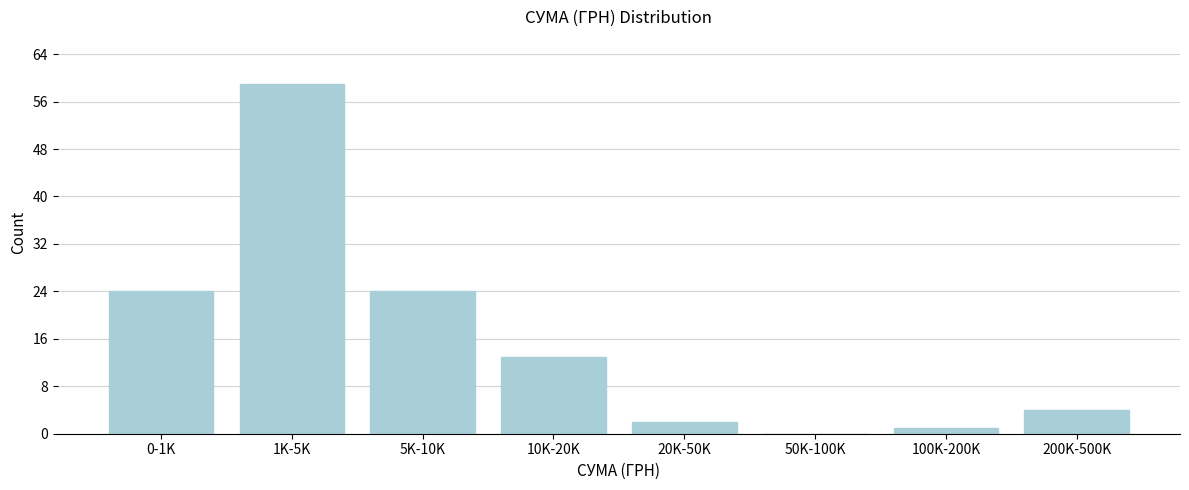

Reading left to right, list all the values displayed in this chart.

0-1K=24	1K-5K=59	5K-10K=24	10K-20K=13	20K-50K=2	50K-100K=0	100K-200K=1	200K-500K=4